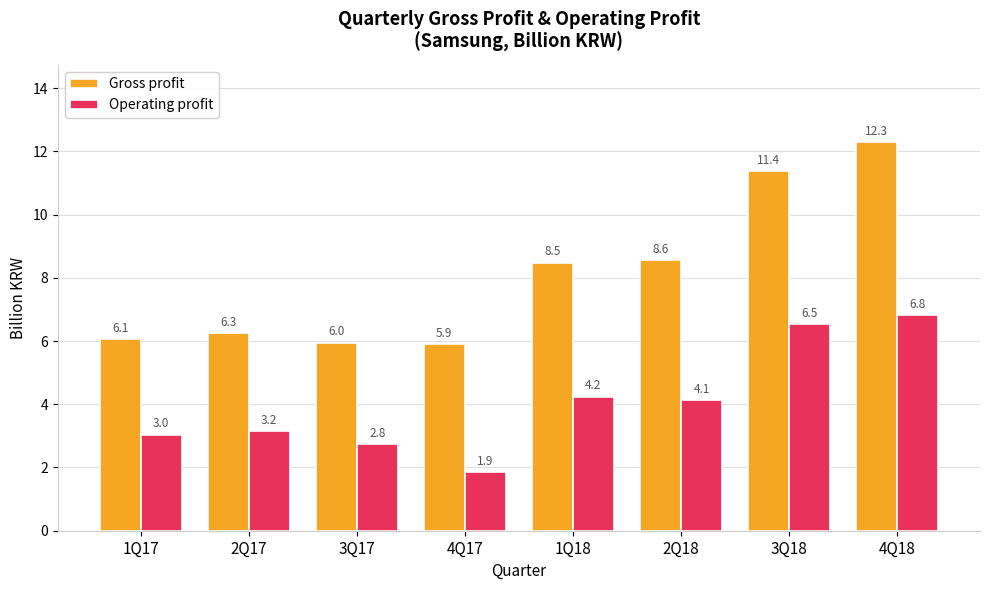

True or false: Gross profit has a value of 2.5 at 1Q17.

False